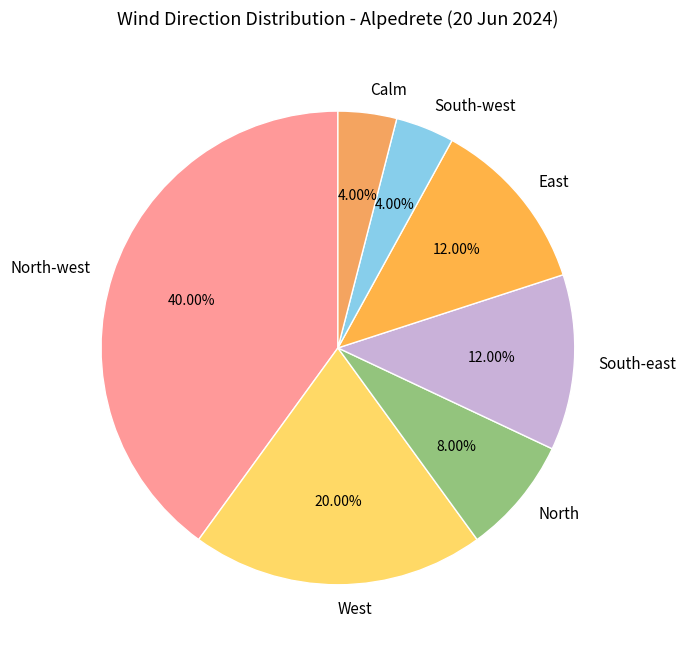

To the nearest percent, what portion does South-east represent?

12%